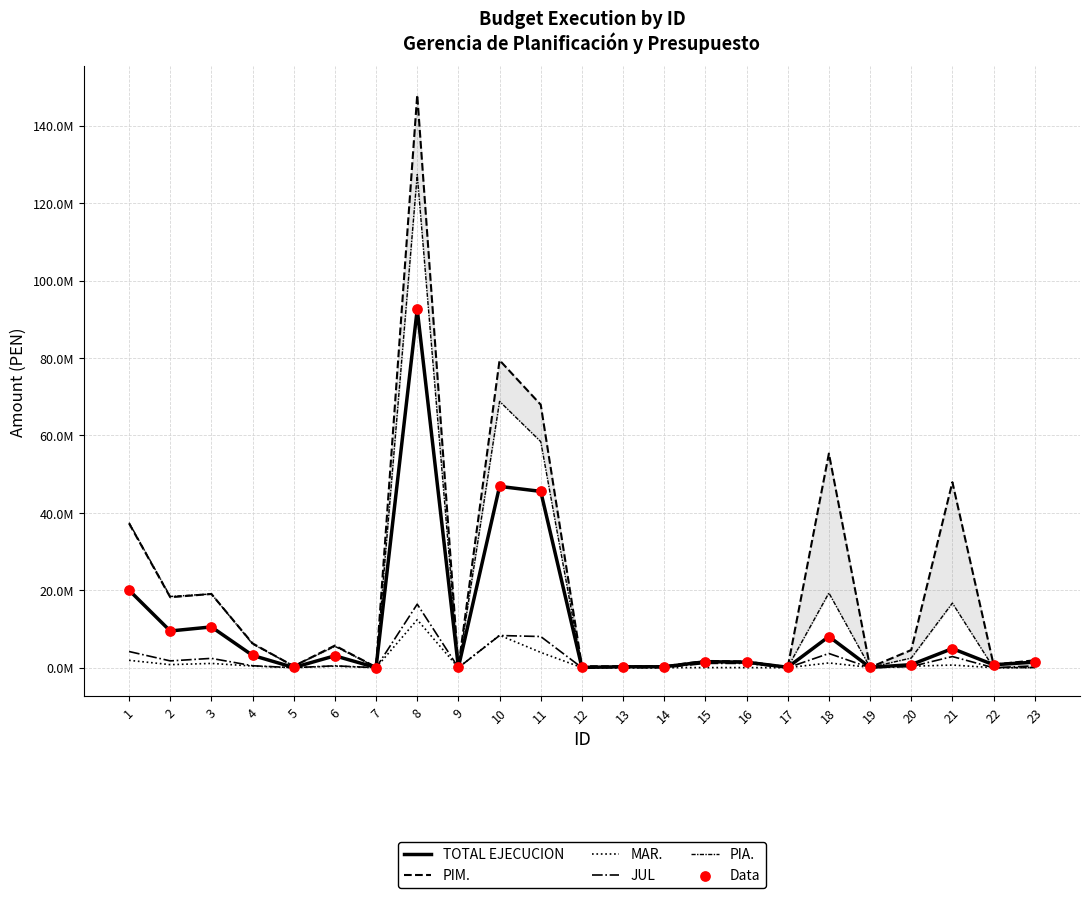

Which series reaches the maximum Y coordinate?

PIM.